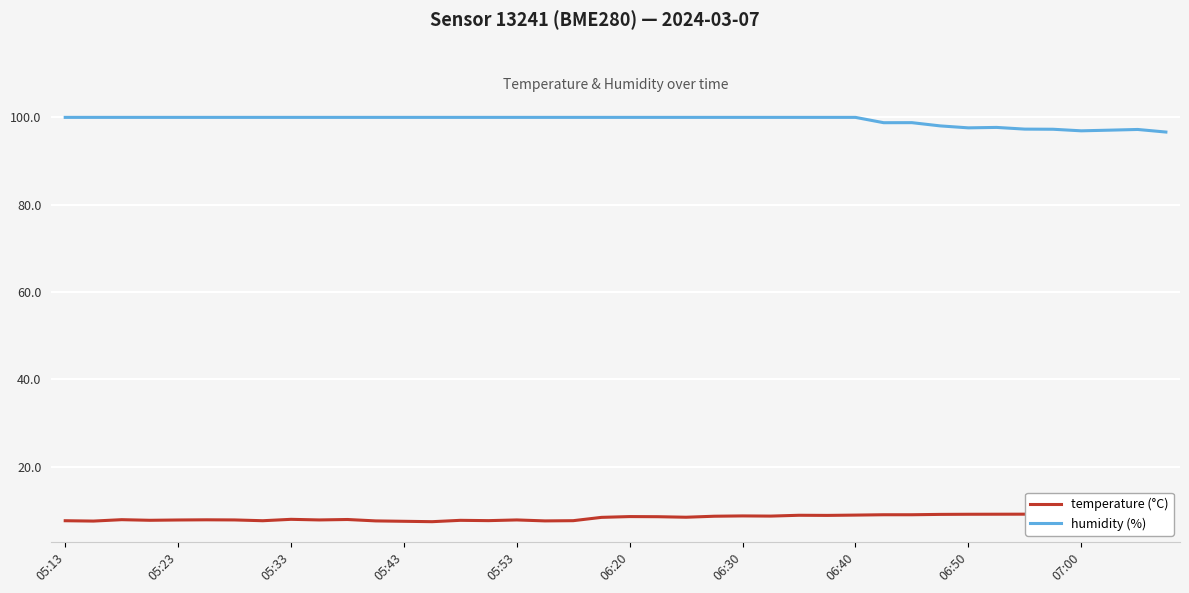

What is the sum of all humidity (%) values?

3973.4